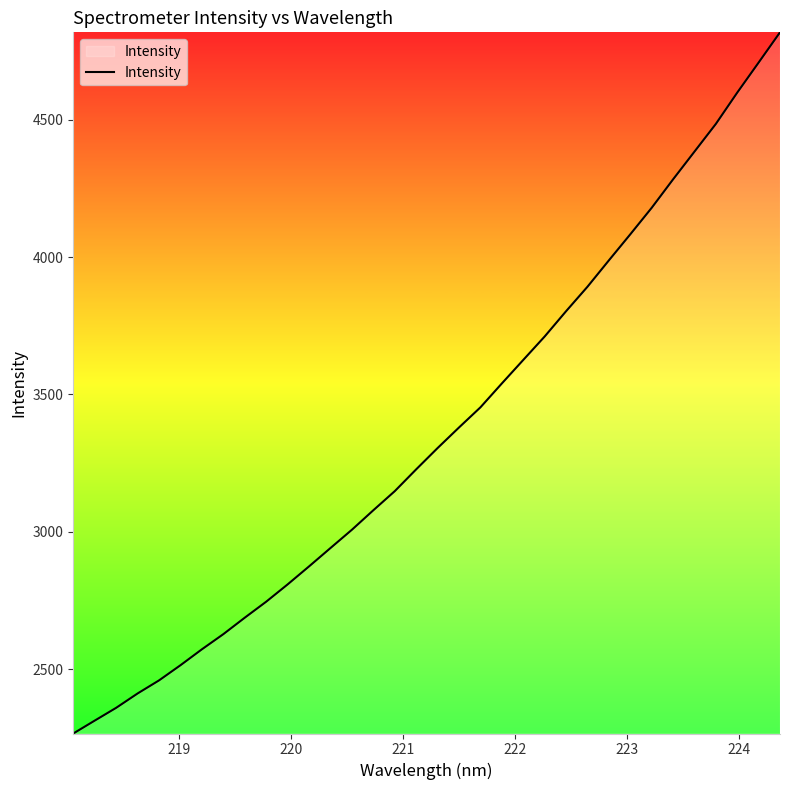

What is the minimum value shown in the chart?

2266.0